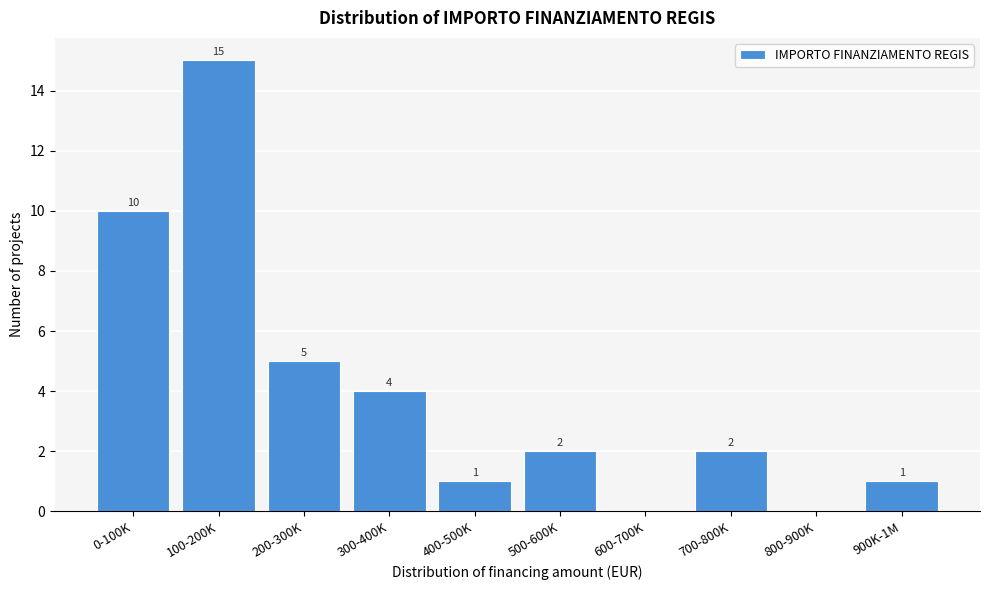

Reading right to left, transcribe all the data shown in this chart.

900K-1M=1	800-900K=0	700-800K=2	600-700K=0	500-600K=2	400-500K=1	300-400K=4	200-300K=5	100-200K=15	0-100K=10